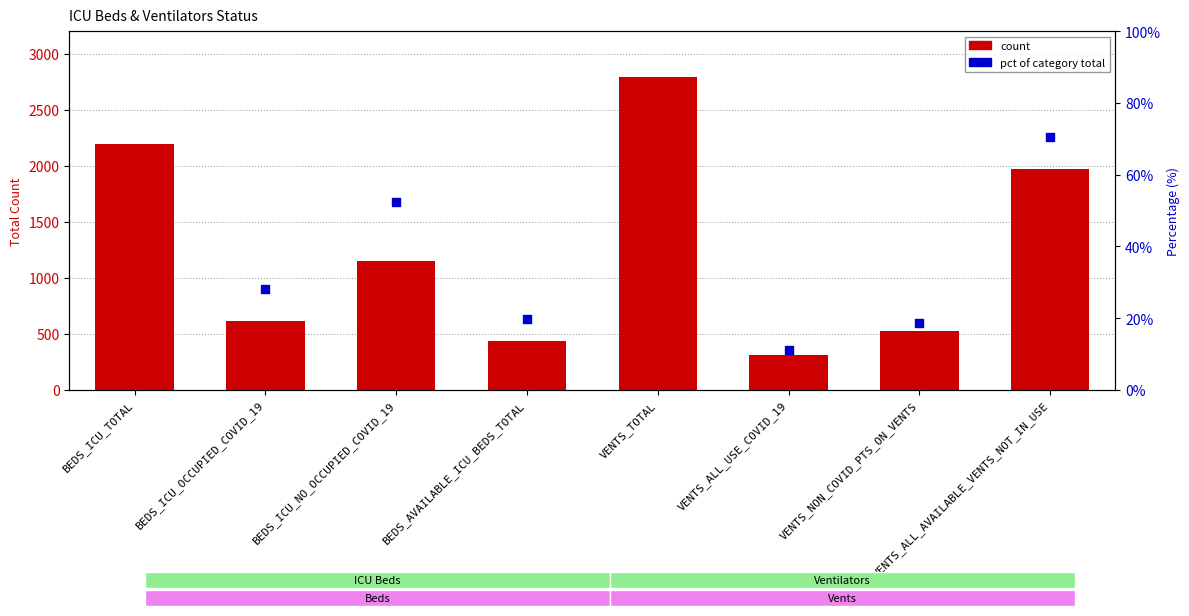

Approximately how many times larger is the value at VENTS_NON_COVID_PTS_ON_VENTS compared to VENTS_TOTAL?

0.2